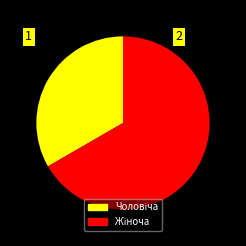

Is there any slice that represents more than half of the pie?

Yes